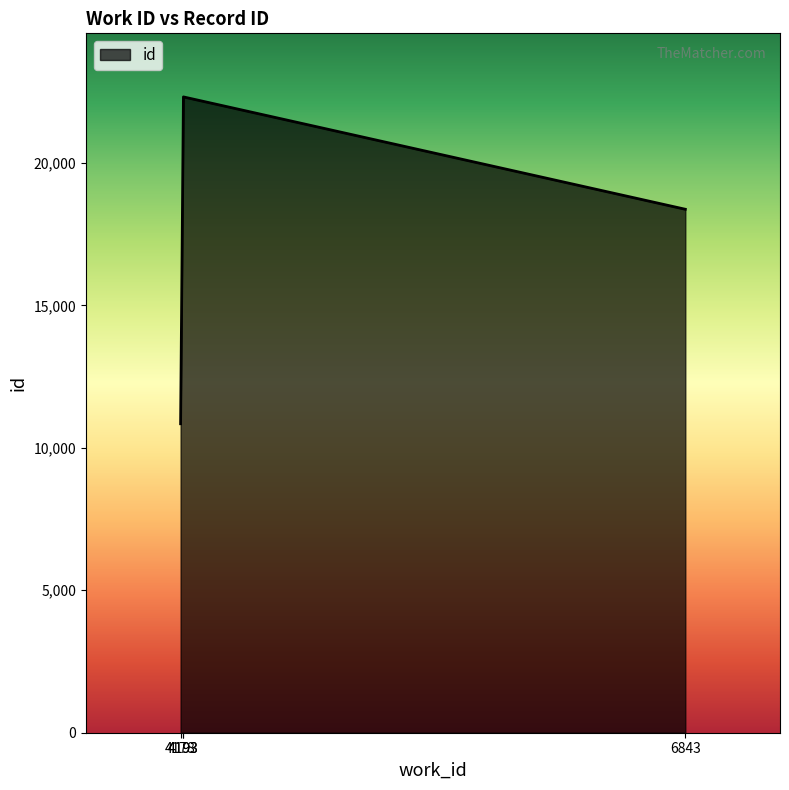

What is the sum of the values at 4193 and 6843?

40689